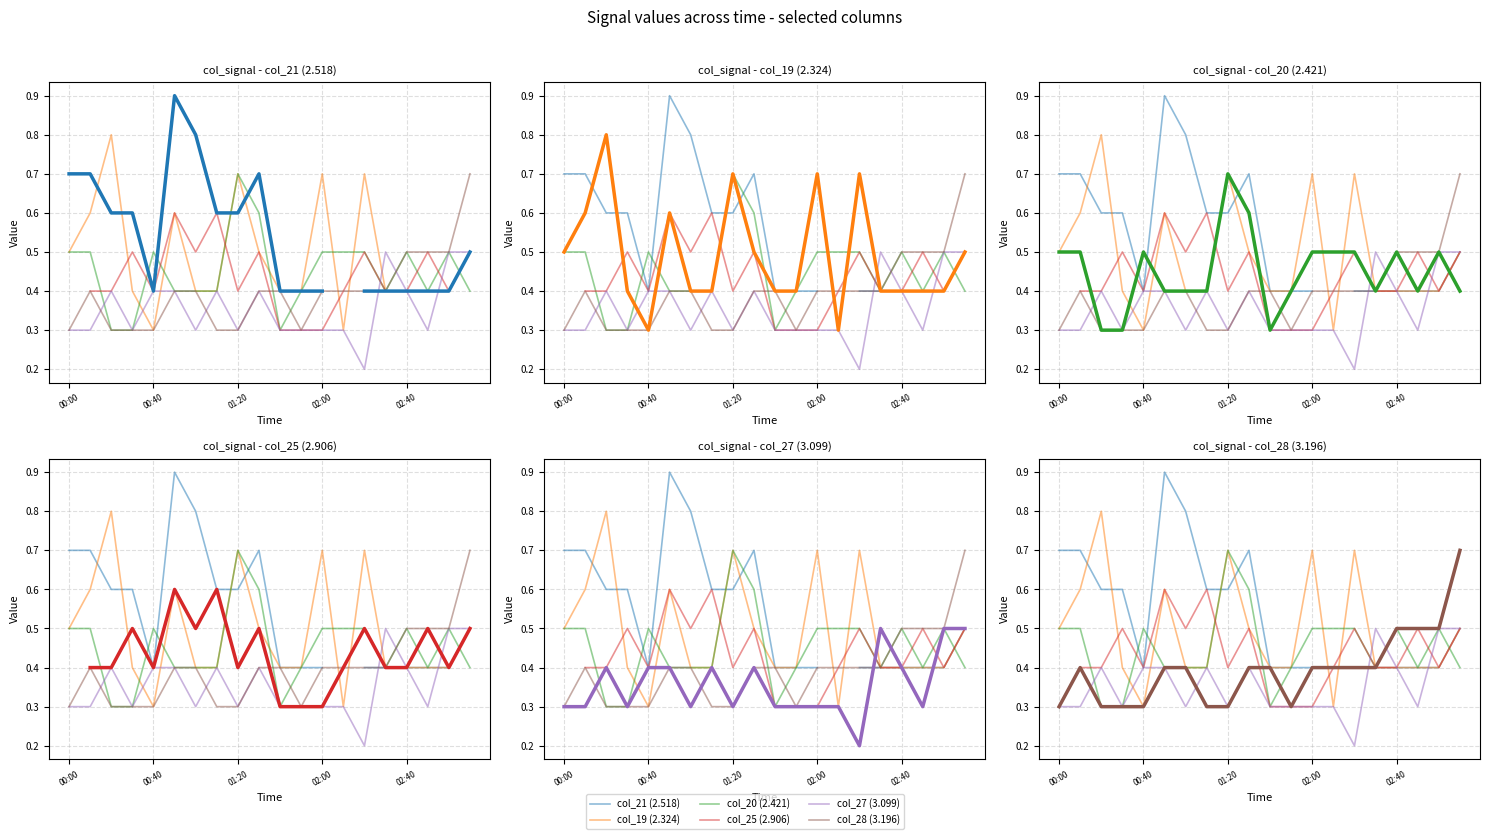

At which label does col_28 (3.196) reach its peak?

19